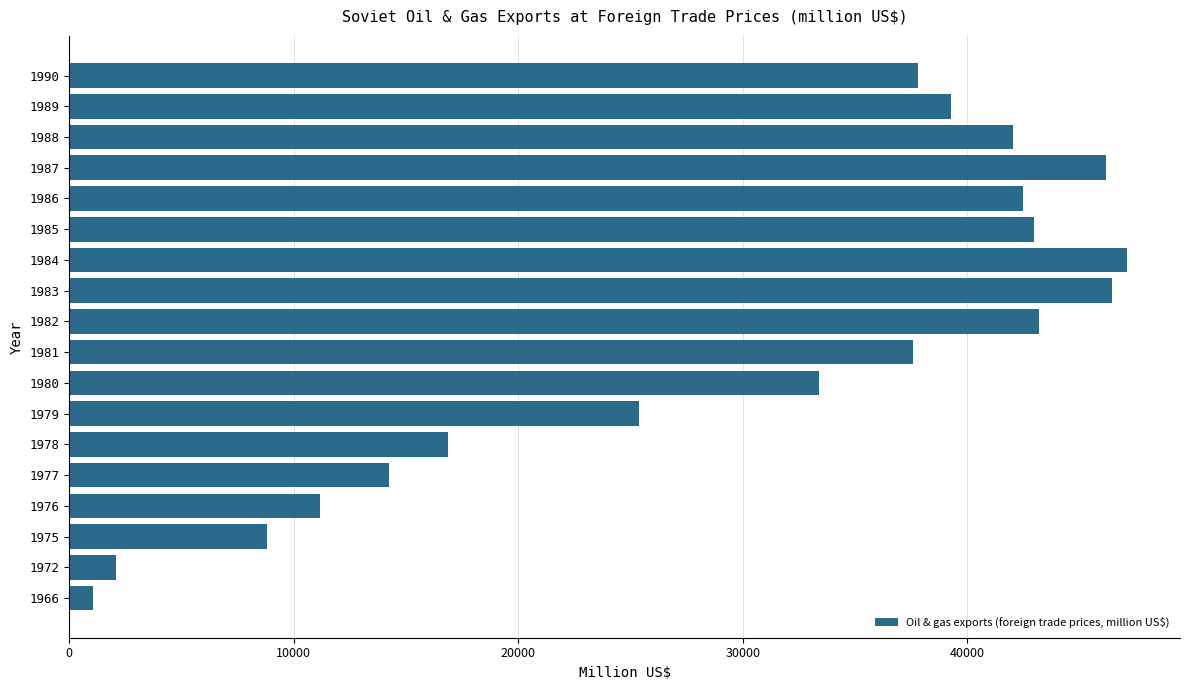

What is the average value?

29888.6